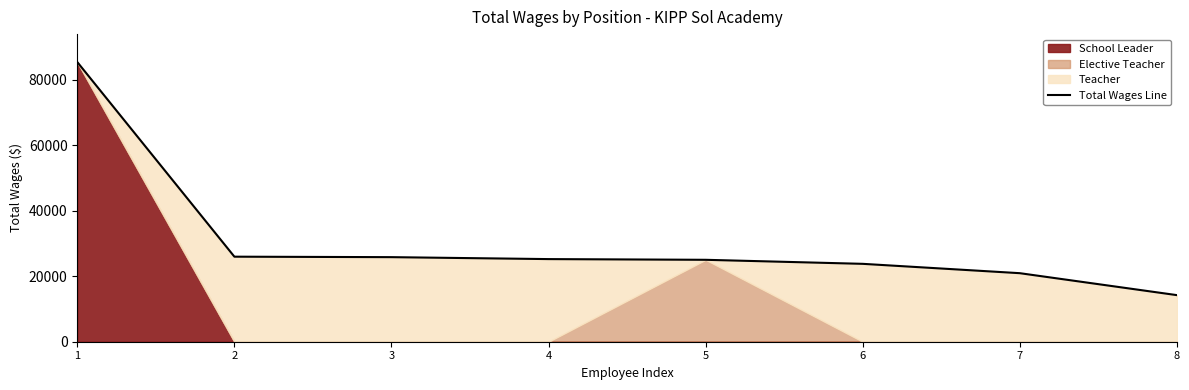

Which has a higher value, 8 or 4?

4